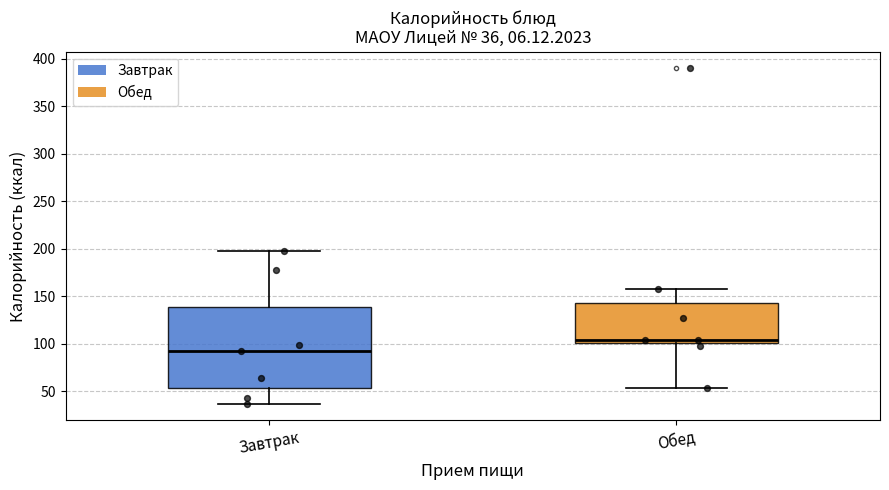

Which box has the highest median line?

Обед